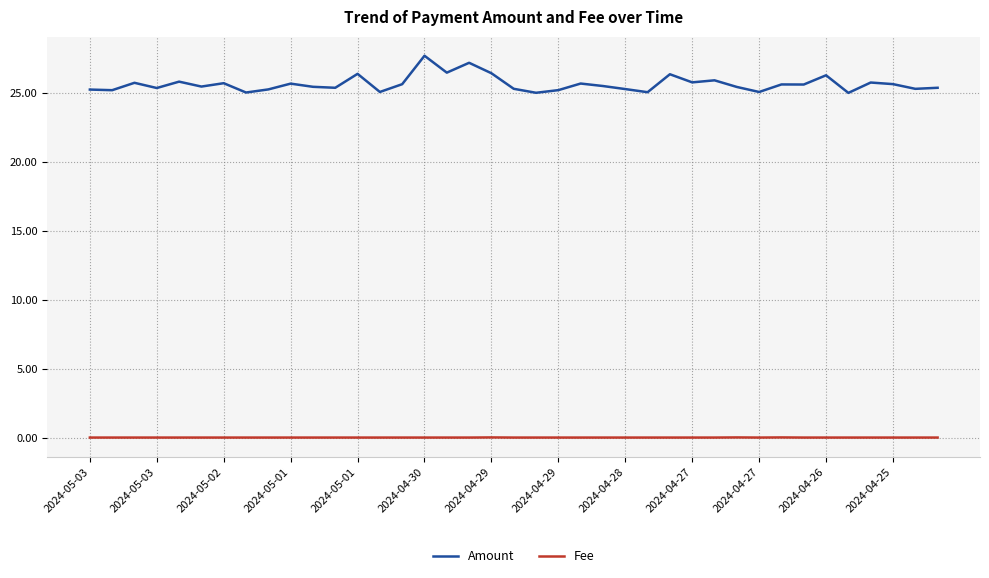

True or false: Fee and Amount cross at least once.

False